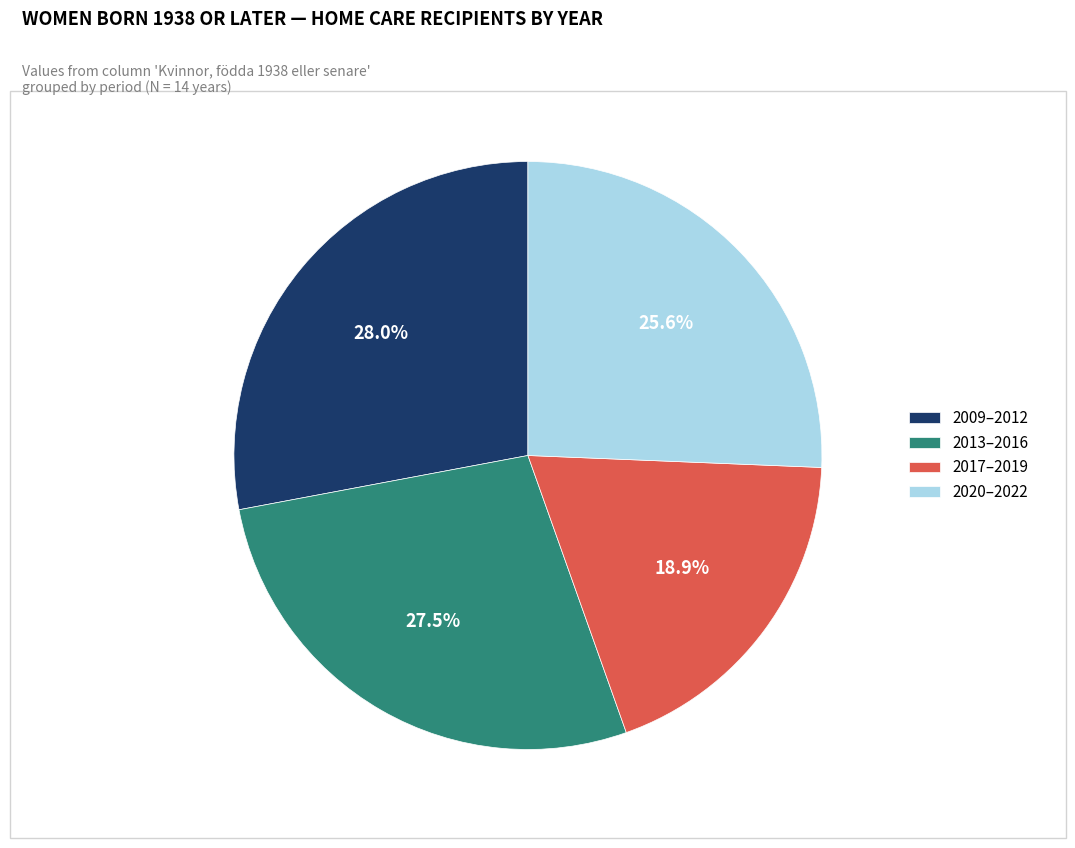

Does any single category account for the majority?

No